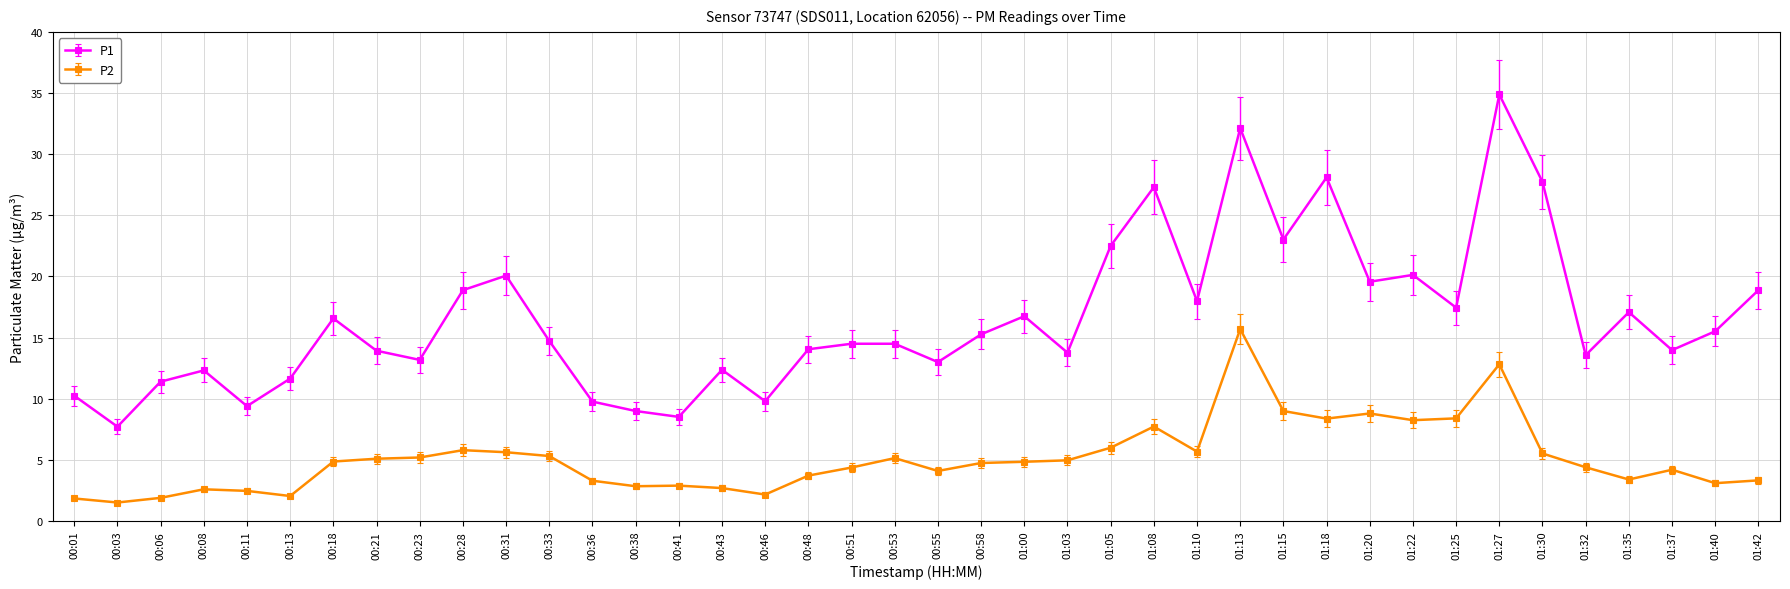

At which category does P1 reach its first local valley?

00:03